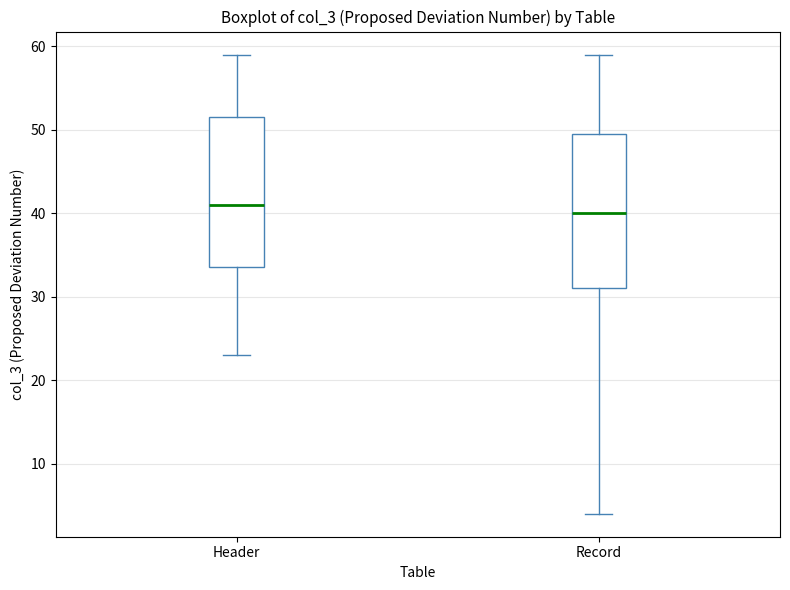

Which box's median line is the highest?

Header